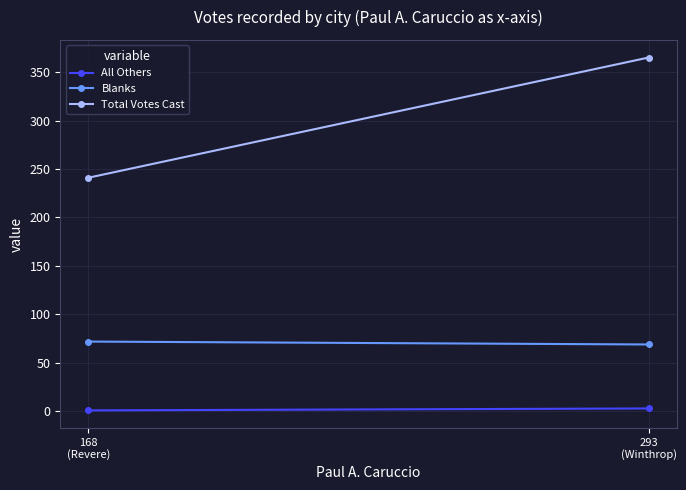

What is the difference between the highest and lowest values at 293
(Winthrop)?

362